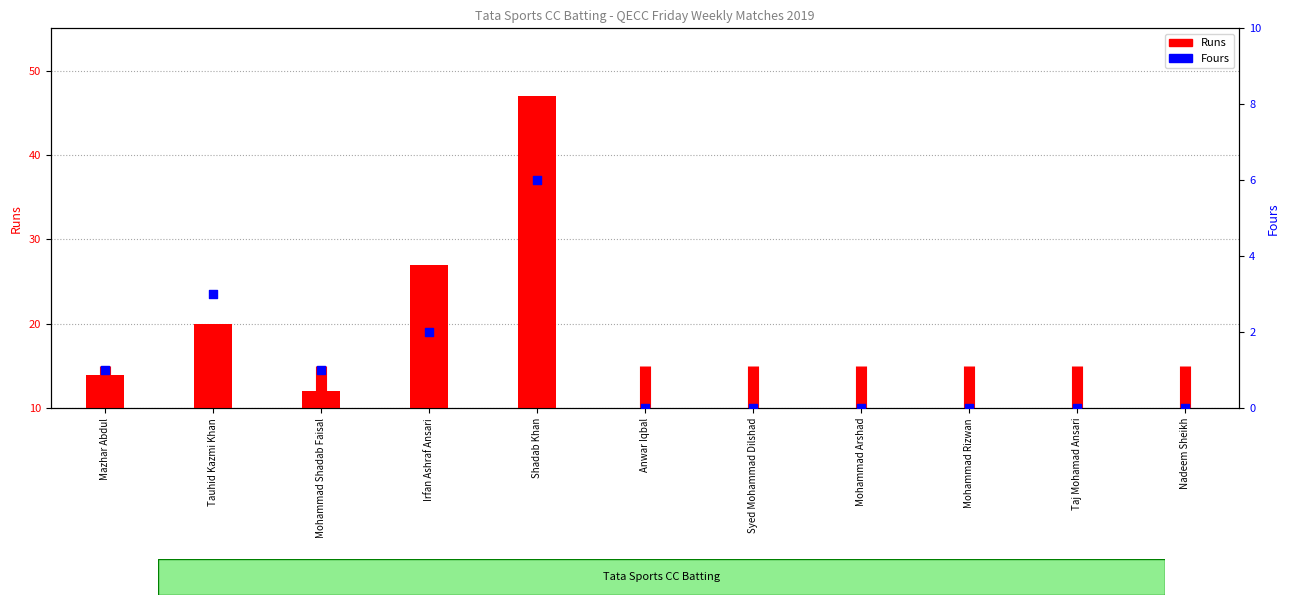

At which category is the sum across all series the highest?

Shadab Khan